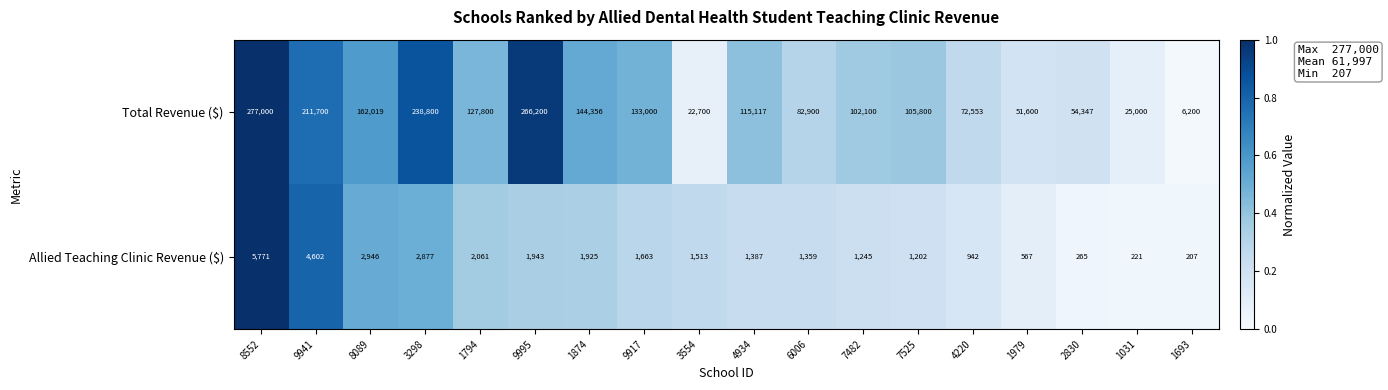

Which category has the lowest value across all series?

1693